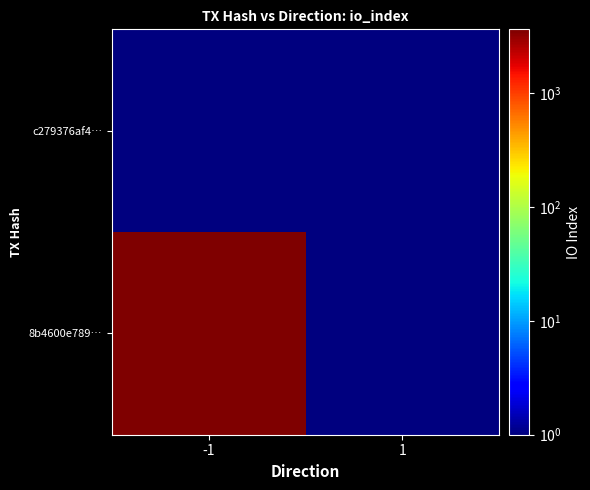

What is the maximum value shown in the chart?

3618.0